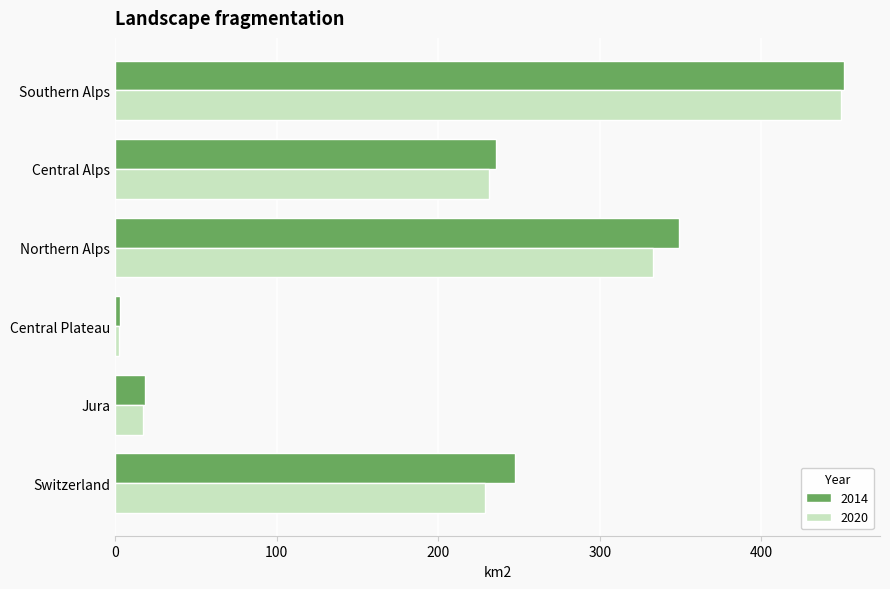

Is the value of 2014 at Jura greater than the value of 2020 at Northern Alps?

No